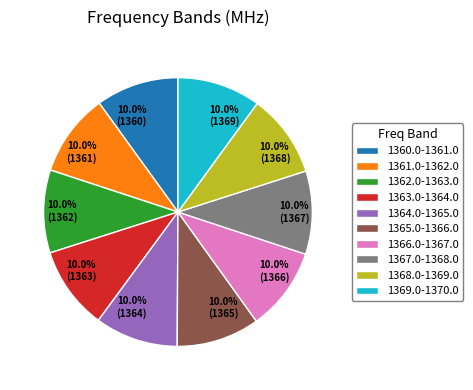

Is 10.0% (1365) the majority of the pie?

No